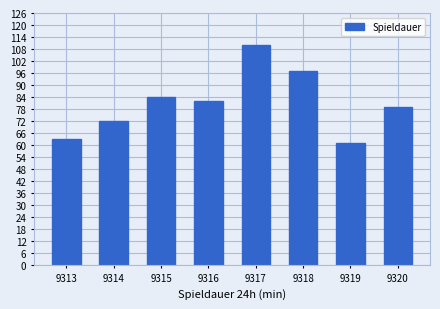

How many bars are there in total?

8